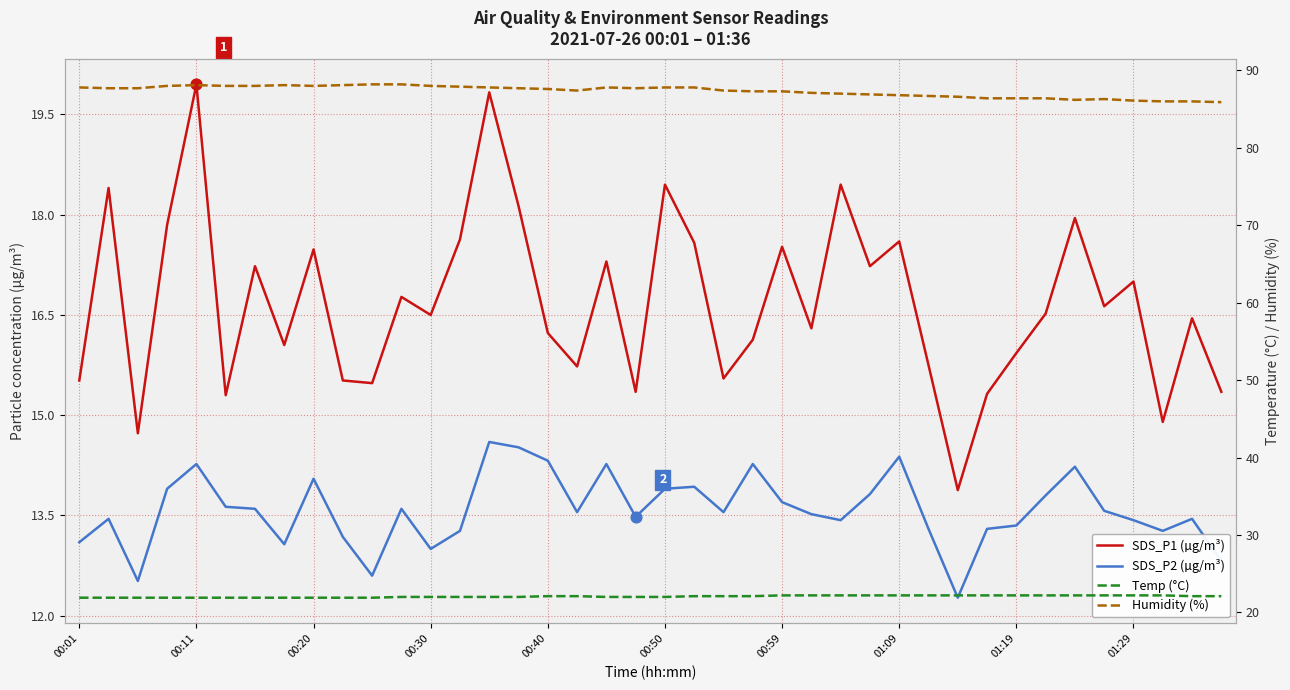

Which series has the widest spread of Y values?

SDS_P1 (µg/m³)